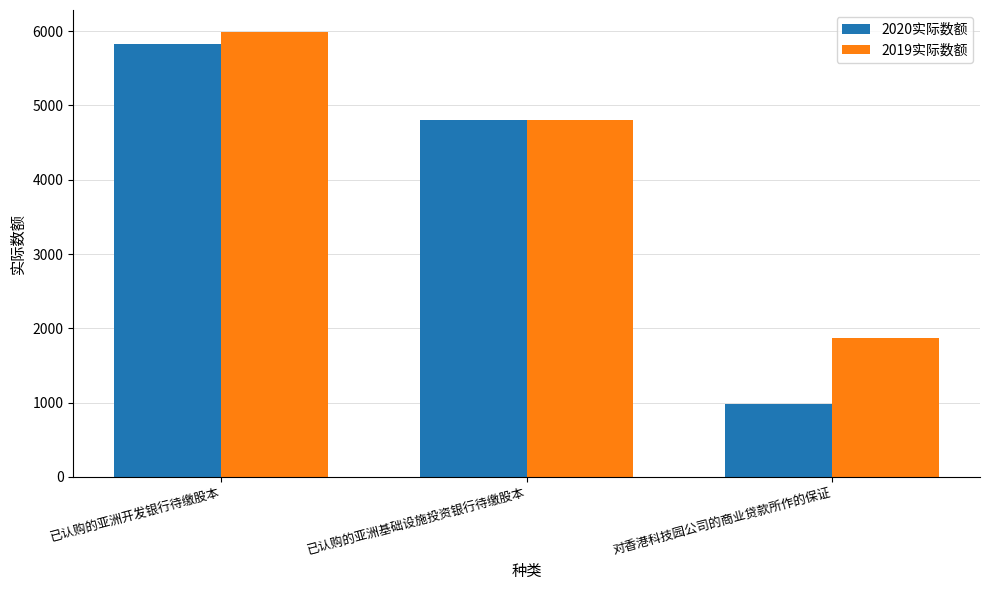

List the series in order of their peak value, highest first.

2019实际数额, 2020实际数额